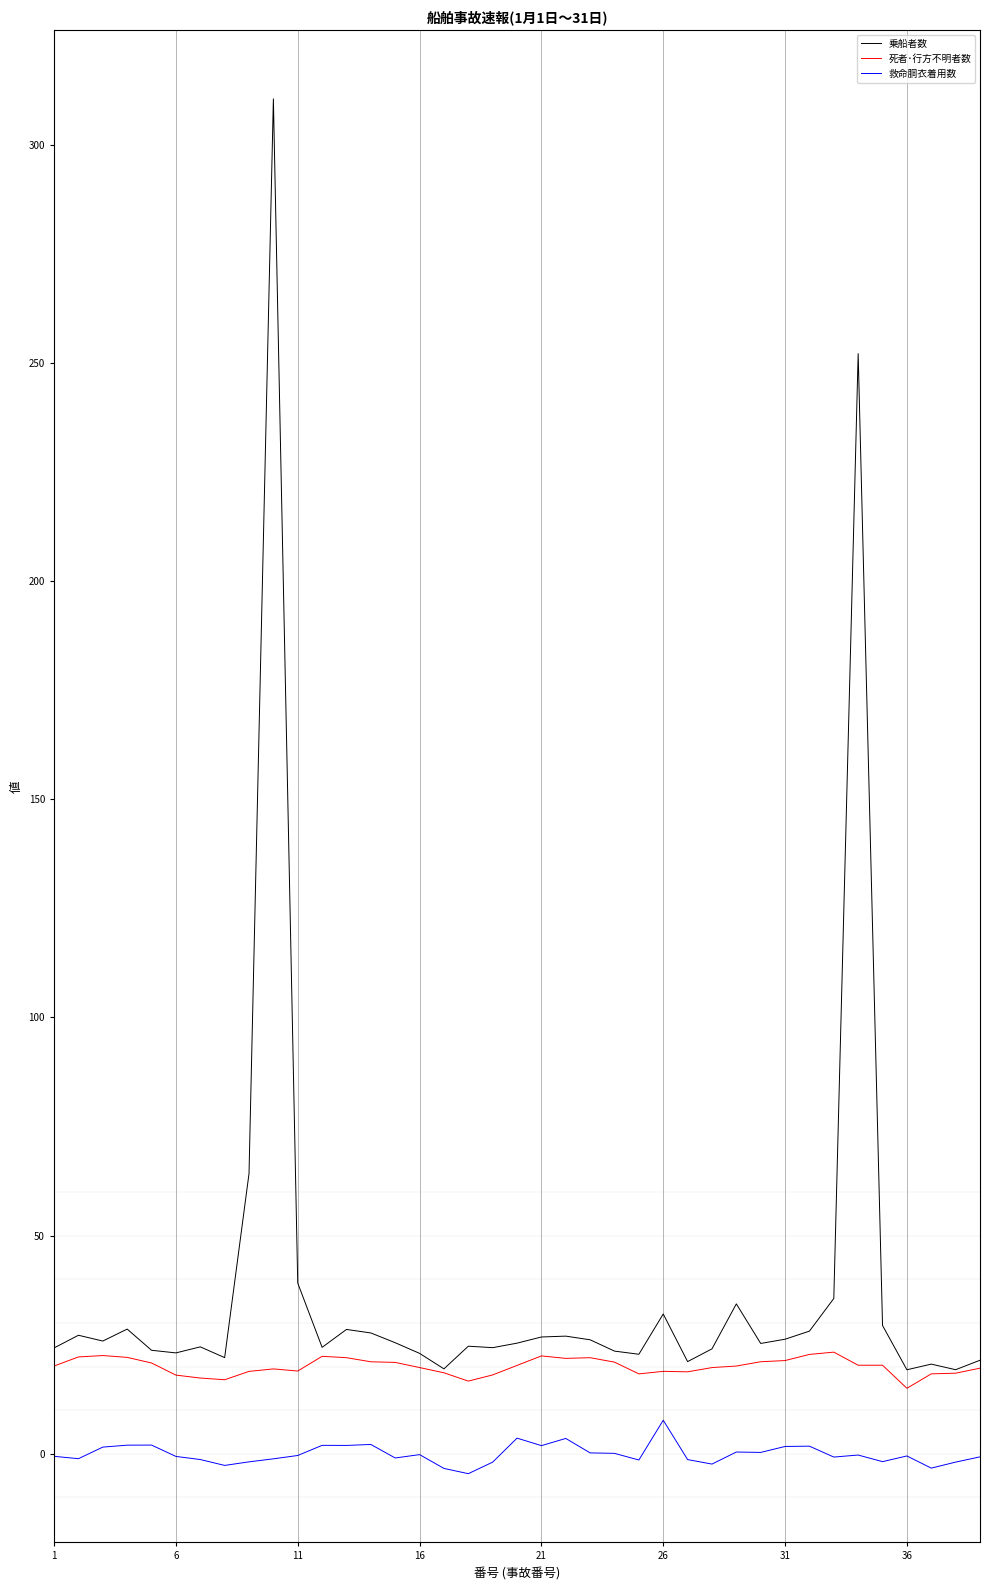

Rank the series by their average value, from lowest to highest.

救命胴衣着用数, 死者･行方不明者数, 乗船者数